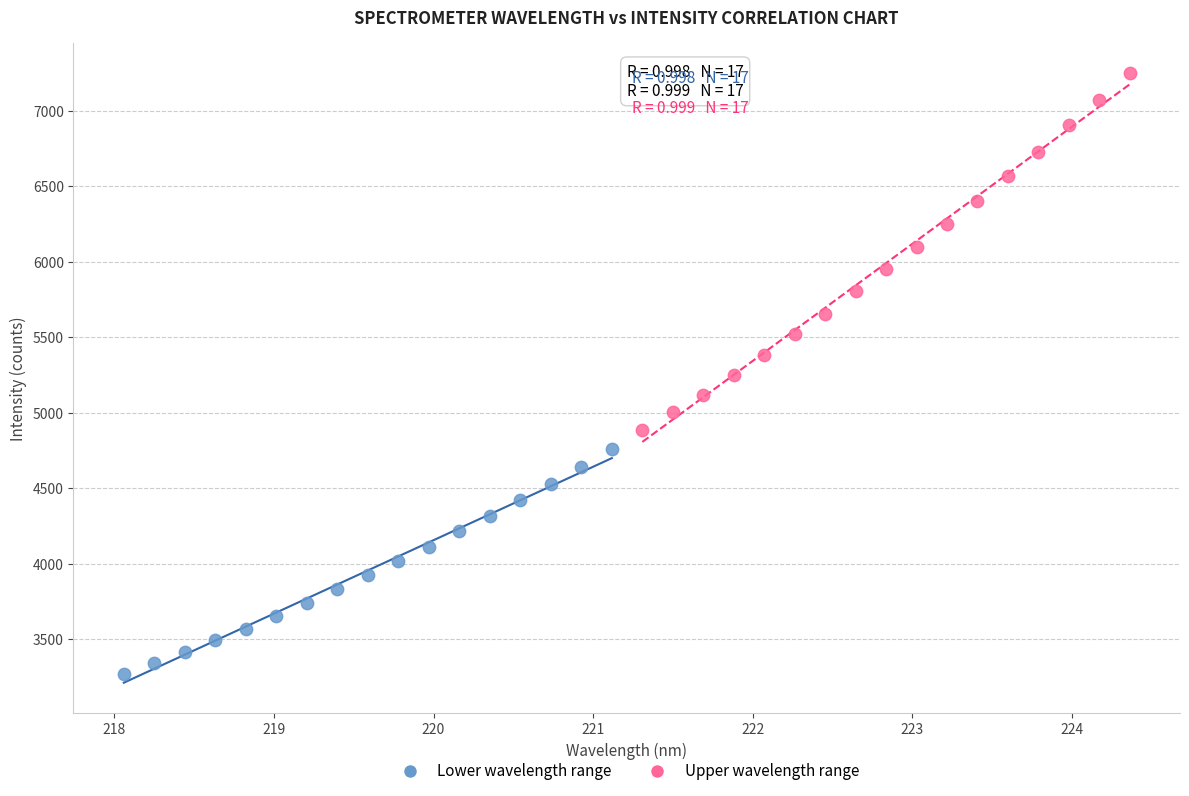

Which series has the widest spread of Y values?

Upper wavelength range